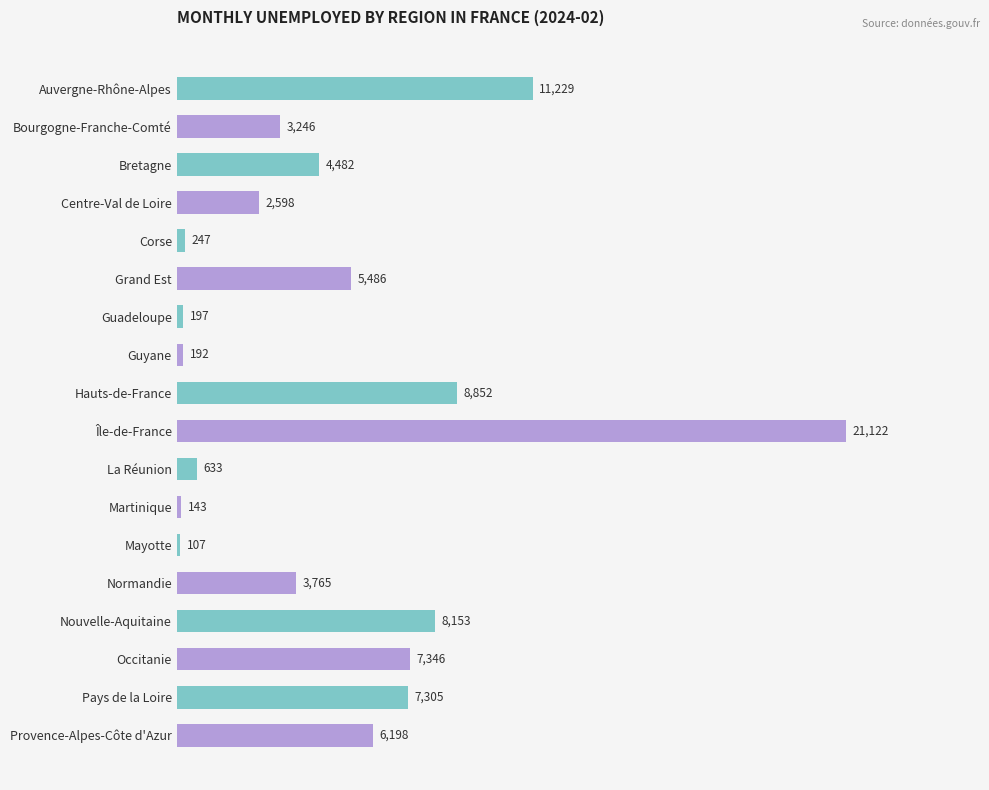

List the labels in order of value, largest first.

Île-de-France, Auvergne-Rhône-Alpes, Hauts-de-France, Nouvelle-Aquitaine, Occitanie, Pays de la Loire, Provence-Alpes-Côte d'Azur, Grand Est, Bretagne, Normandie, Bourgogne-Franche-Comté, Centre-Val de Loire, La Réunion, Corse, Guadeloupe, Guyane, Martinique, Mayotte